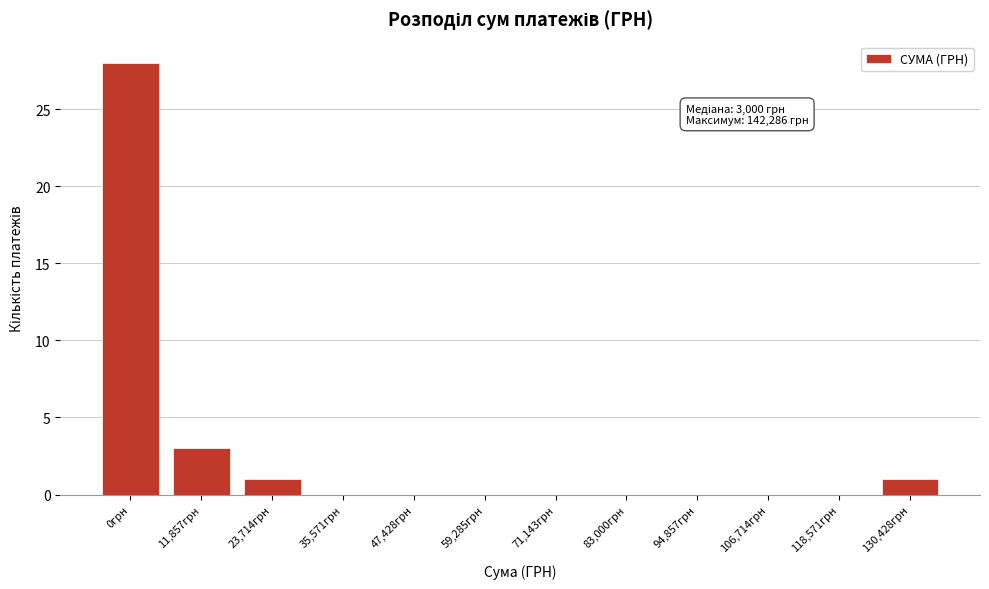

Reading right to left, what are all the values shown in this chart?

130,428грн=1	118,571грн=0	106,714грн=0	94,857грн=0	83,000грн=0	71,143грн=0	59,285грн=0	47,428грн=0	35,571грн=0	23,714грн=1	11,857грн=3	0грн=28